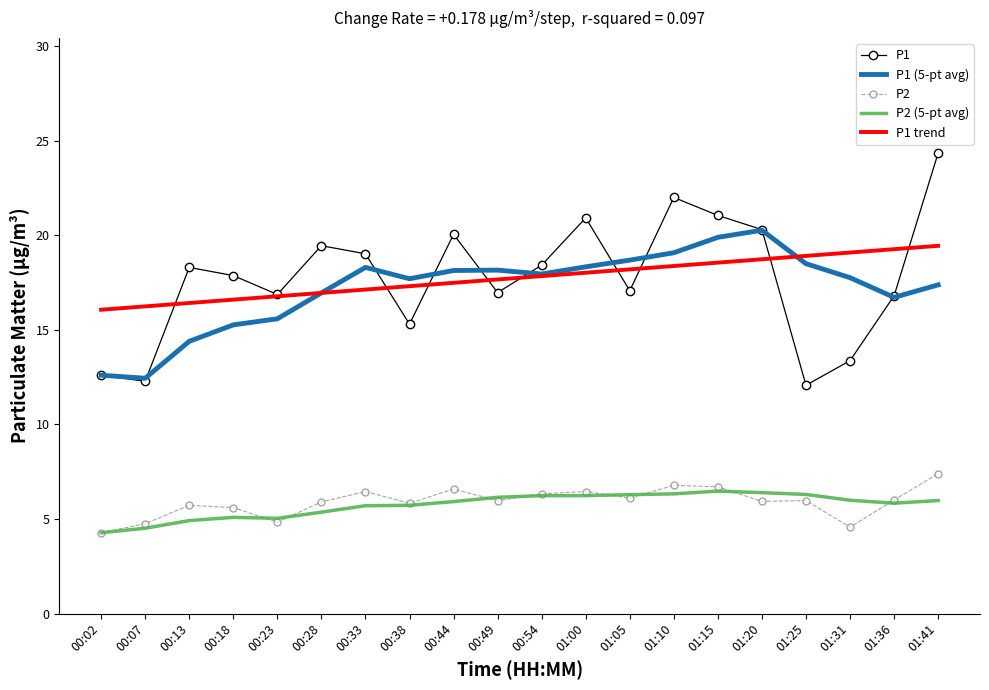

True or false: P2 has more than 1 points higher than both neighbors.

True